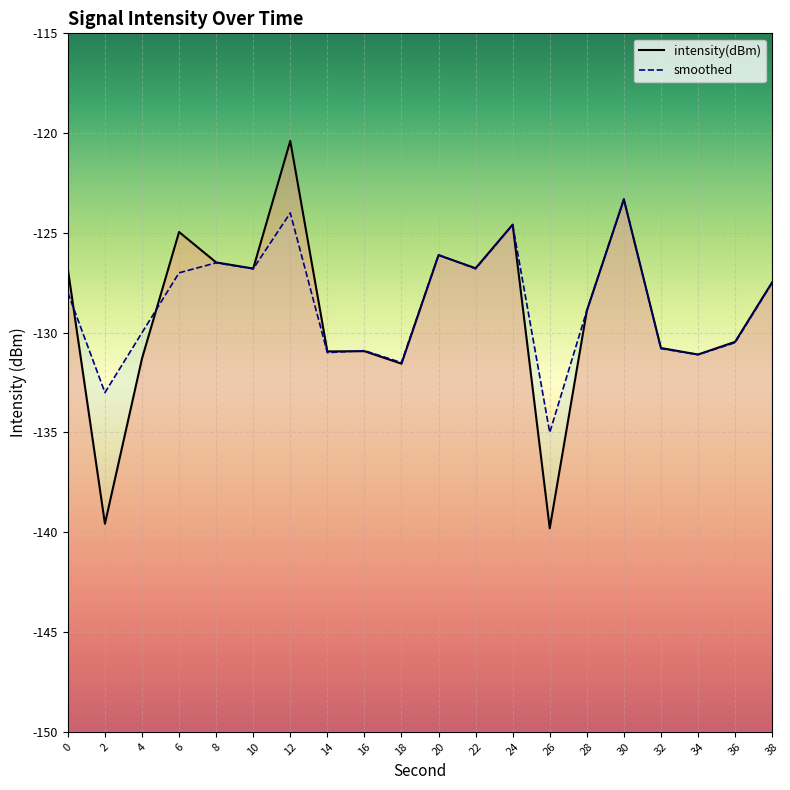

What is the maximum value shown in the chart?

-120.4